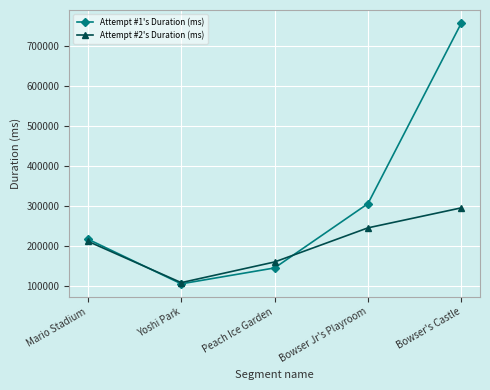

Which series has the widest spread of values?

Attempt #1's Duration (ms)